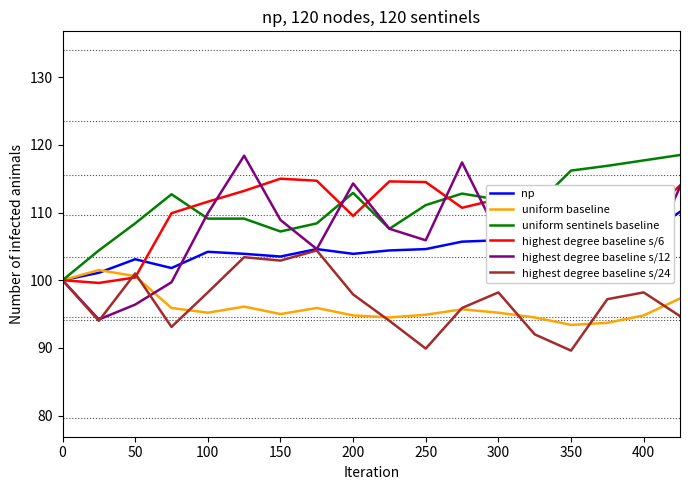

What is the maximum value shown in the chart?

118.5